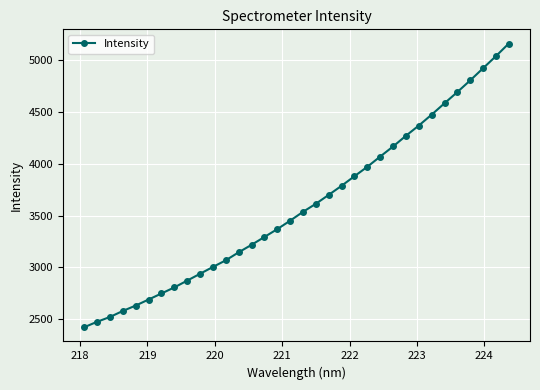

What is the greatest value displayed?

5163.2